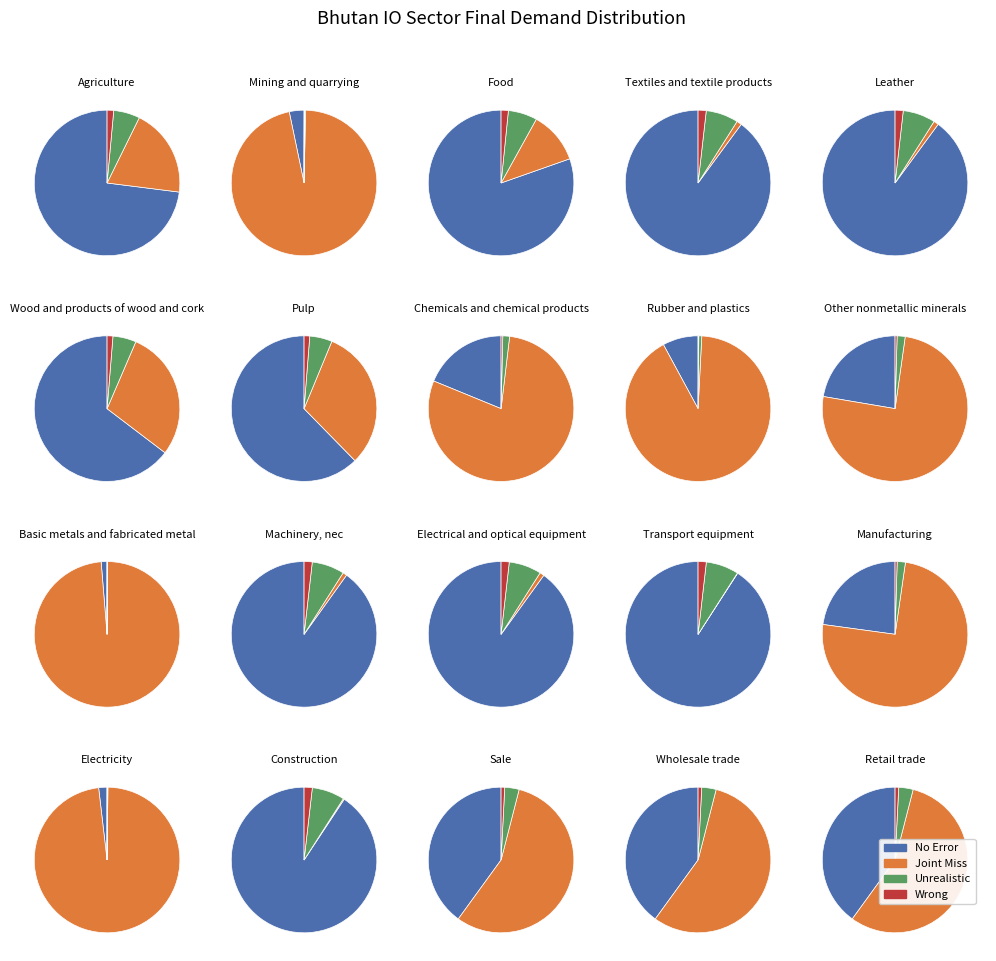

To the nearest percent, what is the difference between the largest and smallest slice percentages?

54%